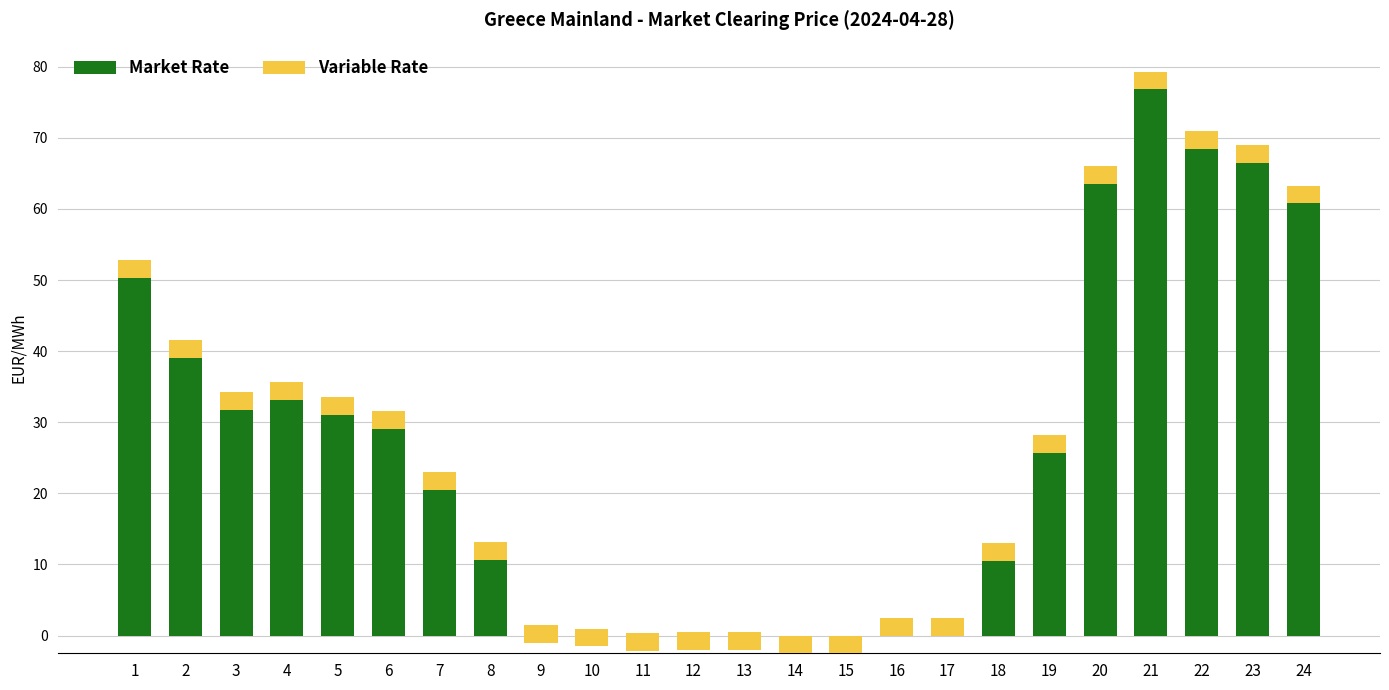

Between 2 and 14, which series saw the biggest shift?

Market Rate